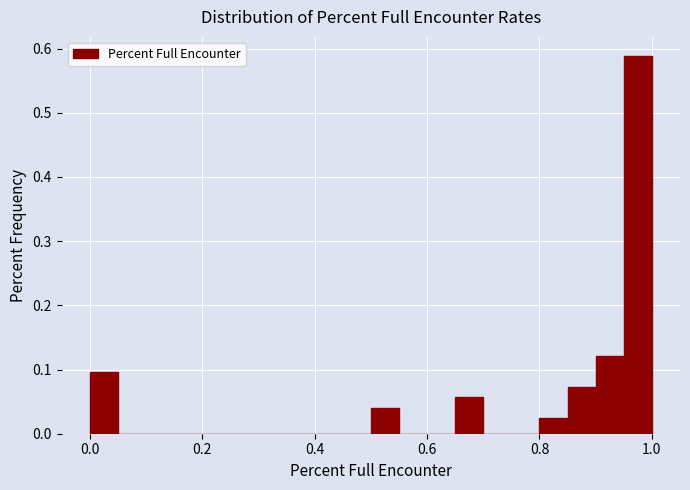

Read against the x-axis, roughly where is the centre of the tallest bar?

0.98